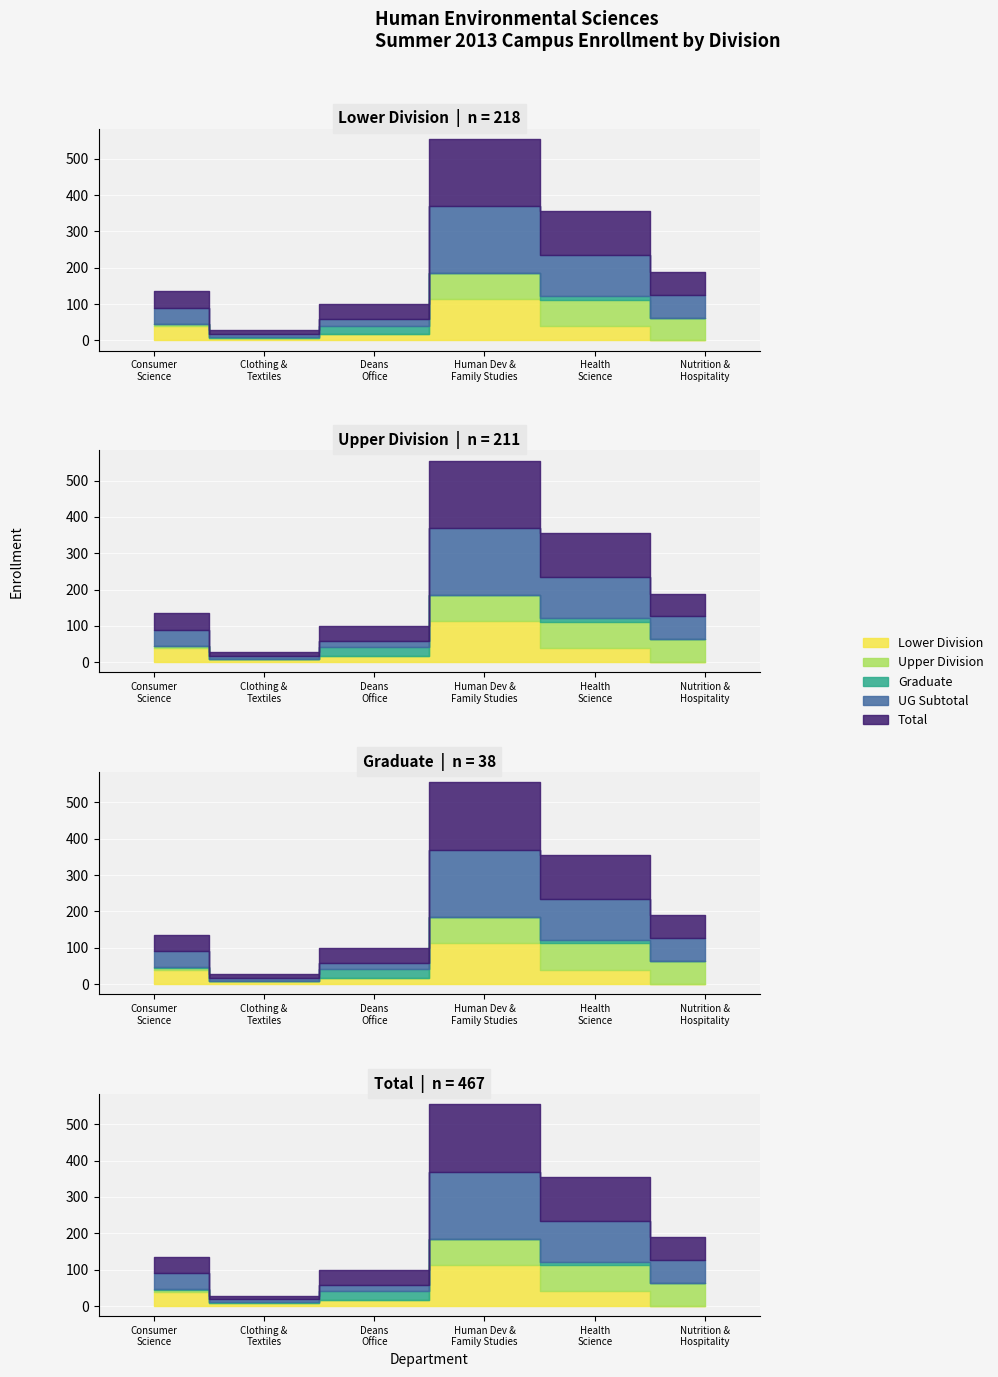

At which category is the sum across all series the highest?

Human Development and Family Studies